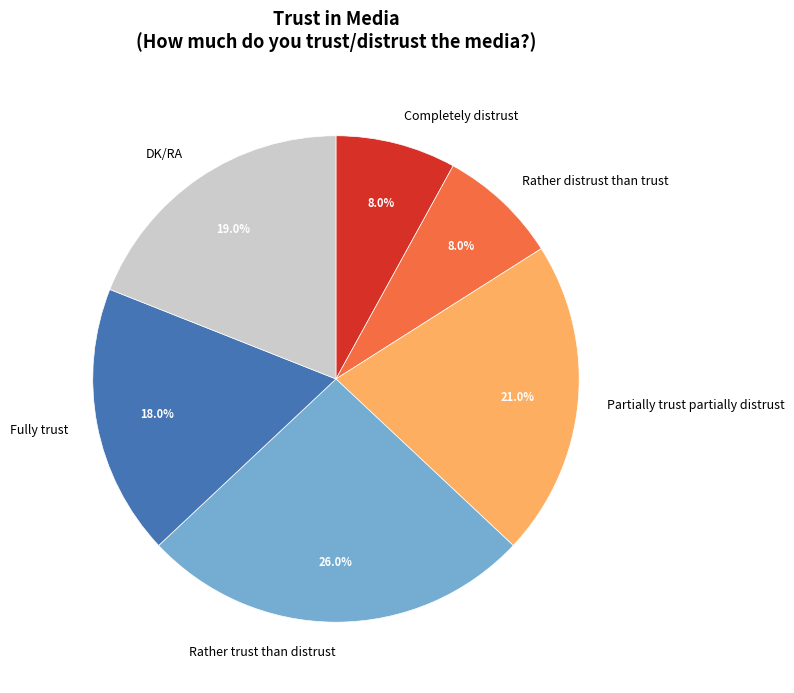

Which has a higher value, Rather trust than distrust or DK/RA?

Rather trust than distrust